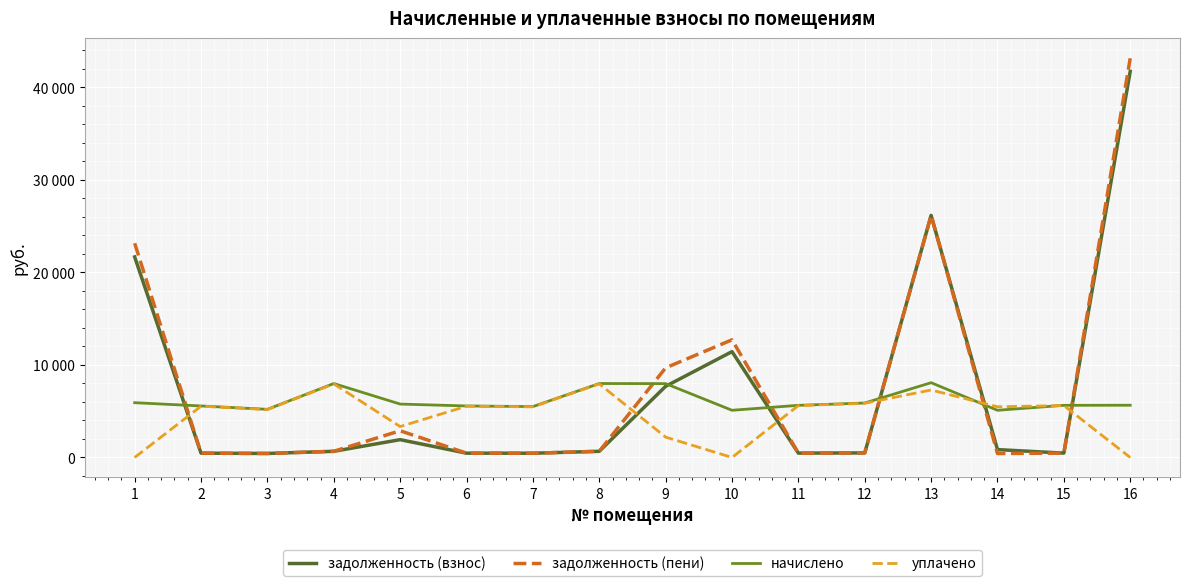

Is the value of начислено at 11 greater than the value of задолженность (взнос) at 11?

Yes